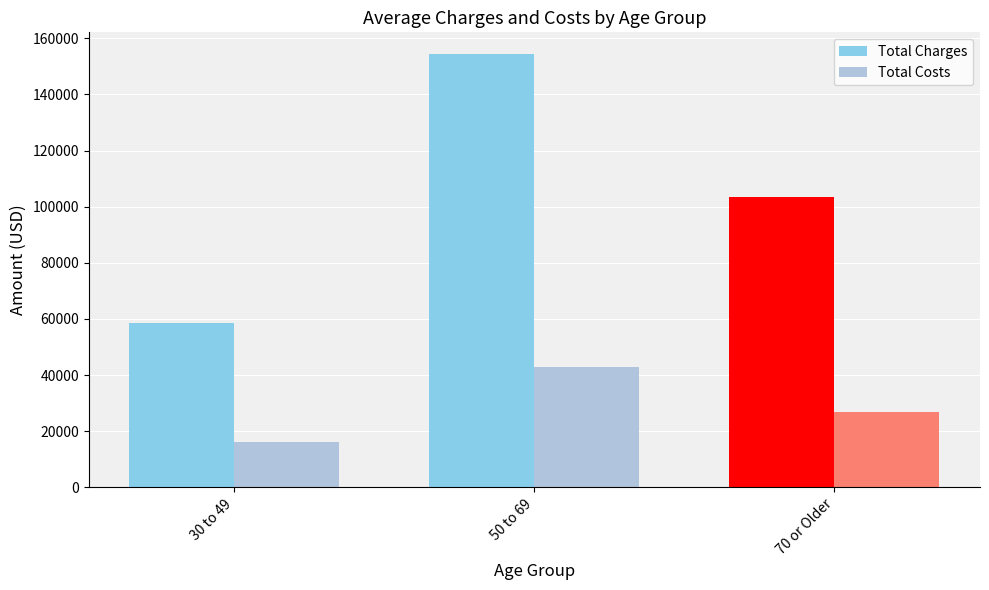

What is the difference between the Total Charges values at 50 to 69 and 30 to 49?

95911.6